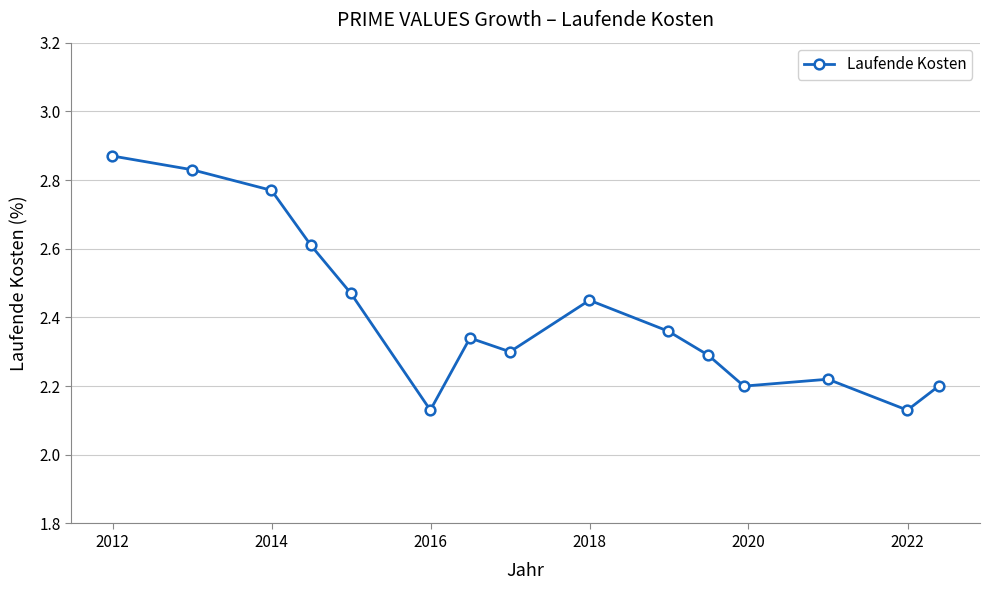

True or false: the data has more than 0 interior local peaks.

True